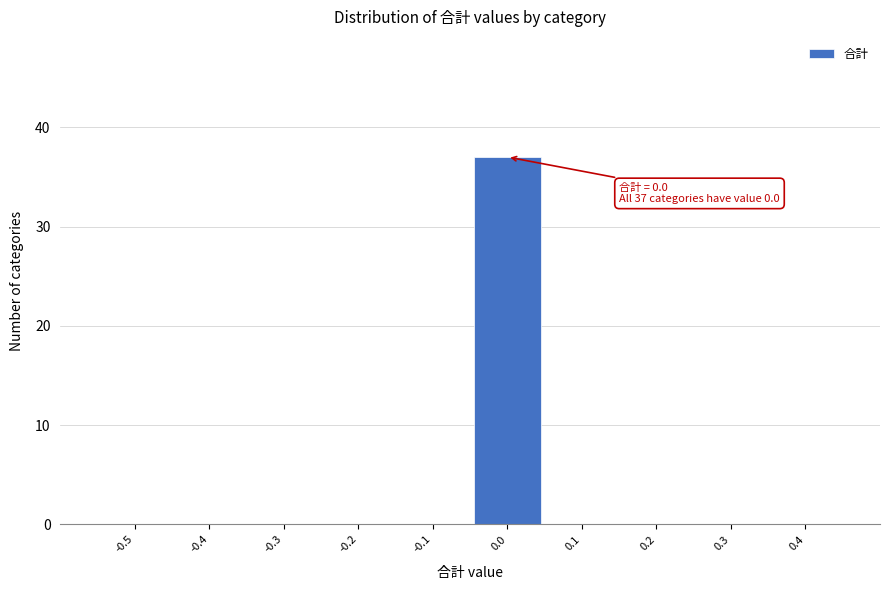

Reading left to right, extract all data points from this chart.

-0.5=0	-0.4=0	-0.3=0	-0.2=0	-0.1=0	0.0=37	0.1=0	0.2=0	0.3=0	0.4=0